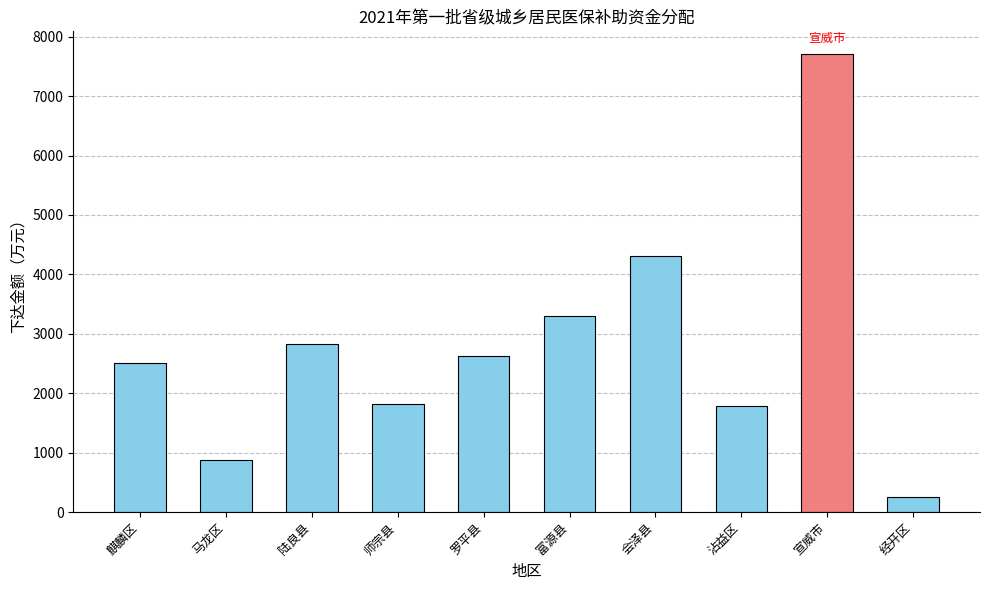

What position from the left is 马龙区?

2